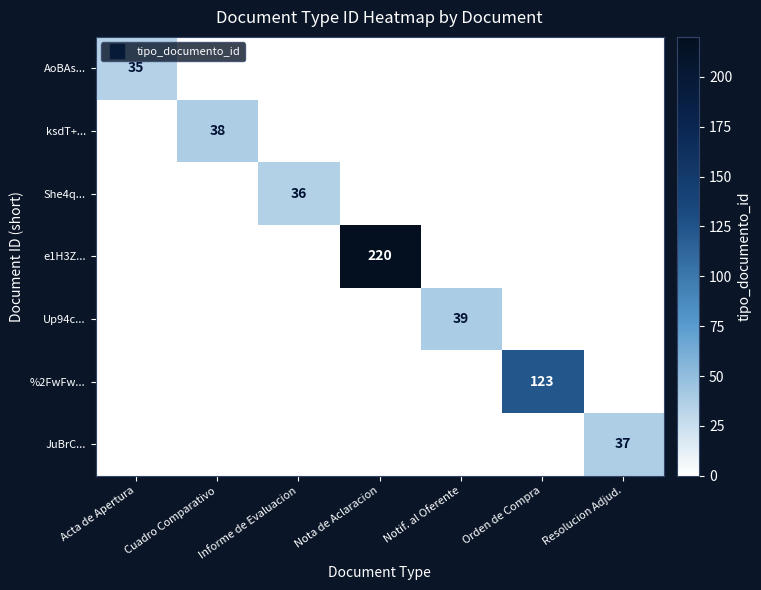

At which category is the sum across all series the highest?

Nota de Aclaracion